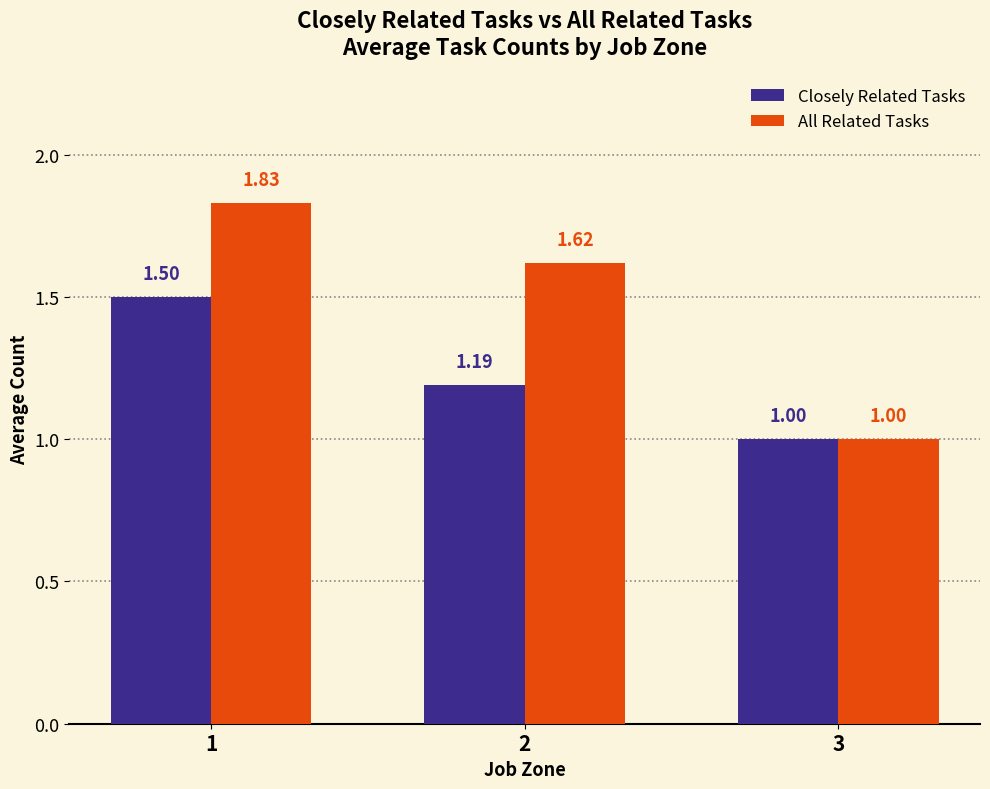

How many values in the All Related Tasks series exceed 1?

2